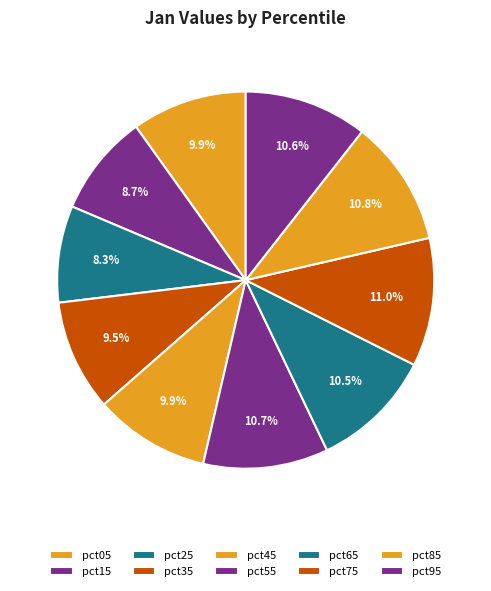

To the nearest percent, what is the difference between the pct05 and pct95 slice percentages?

1%